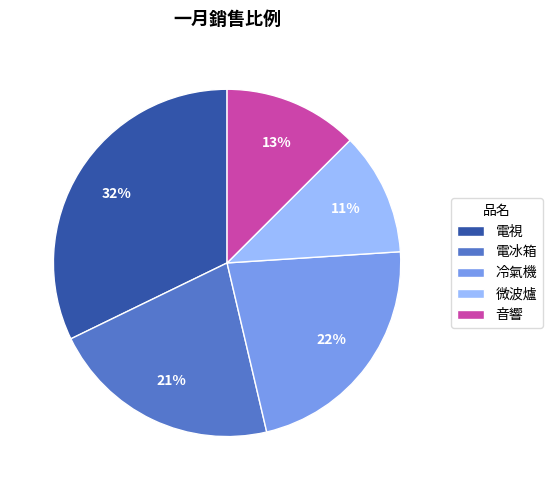

Is 電視 the majority of the pie?

No